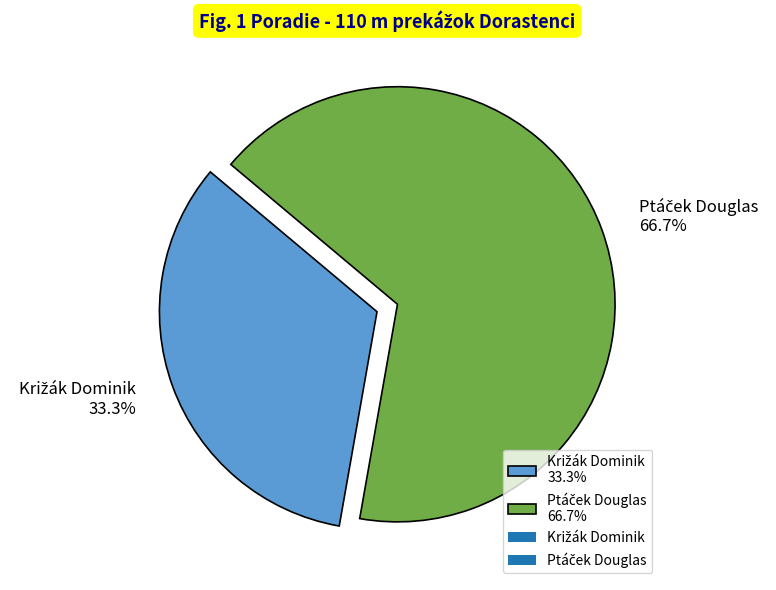

Does any single category account for the majority?

Yes